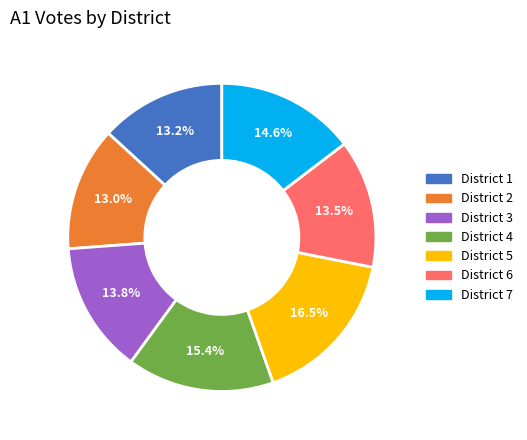

Does District 7 account for over 50% of the chart?

No